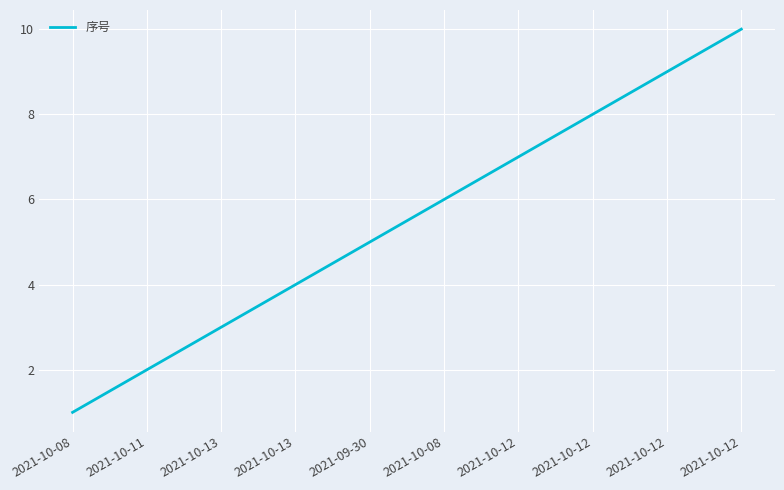

True or false: the data shows 7 at 2021-10-12.

True